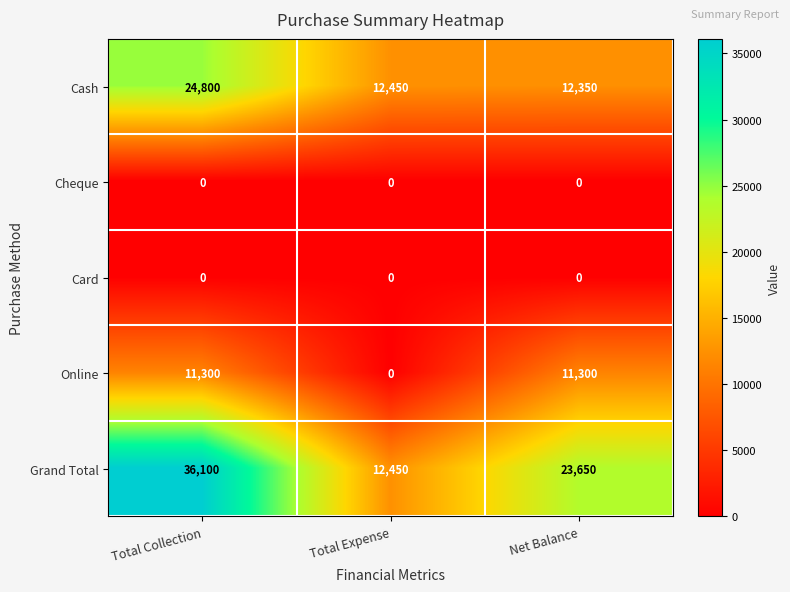

What is the minimum value for Cash?

12350